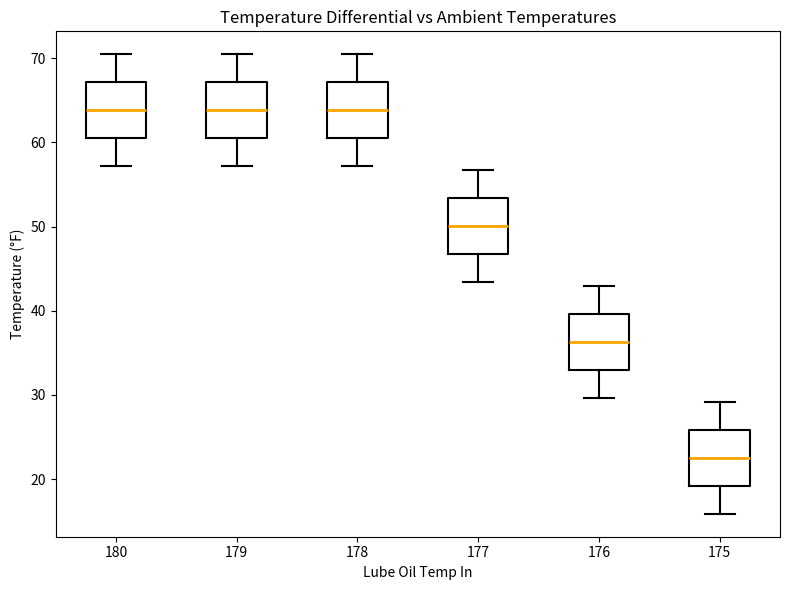

Reading left to right, transcribe this box plot: for each box, give where its median line is, the range the box spans, and where its two whiskers end, as read against the y-axis. The values are not printed on the chart, so give them approximately, as read against the axis.

180: median 64, box 60 to 67, whiskers 57 to 70
179: median 64, box 60 to 67, whiskers 57 to 70
178: median 64, box 60 to 67, whiskers 57 to 70
177: median 50, box 47 to 53, whiskers 43 to 57
176: median 36, box 33 to 40, whiskers 30 to 43
175: median 23, box 19 to 26, whiskers 16 to 29